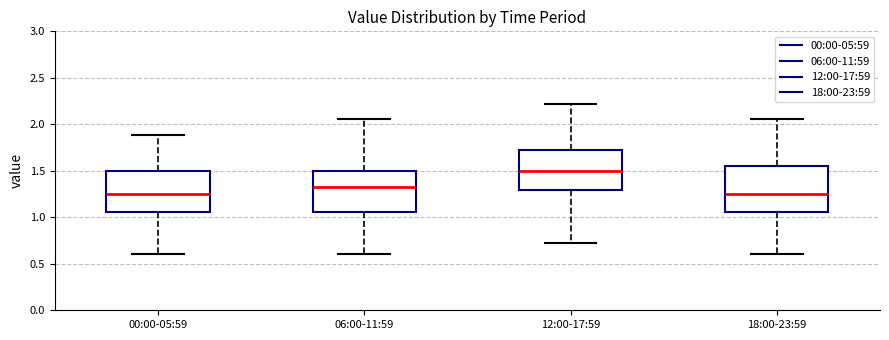

Reading left to right, transcribe this box plot: for each box, give where its median line is, the range the box spans, and where its two whiskers end, as read against the y-axis. The values are not printed on the chart, so give them approximately, as read against the axis.

00:00-05:59: median 1.25, box 1.05 to 1.50, whiskers 0.60 to 1.90
06:00-11:59: median 1.35, box 1.05 to 1.50, whiskers 0.60 to 2.05
12:00-17:59: median 1.50, box 1.30 to 1.70, whiskers 0.70 to 2.20
18:00-23:59: median 1.25, box 1.05 to 1.55, whiskers 0.60 to 2.05